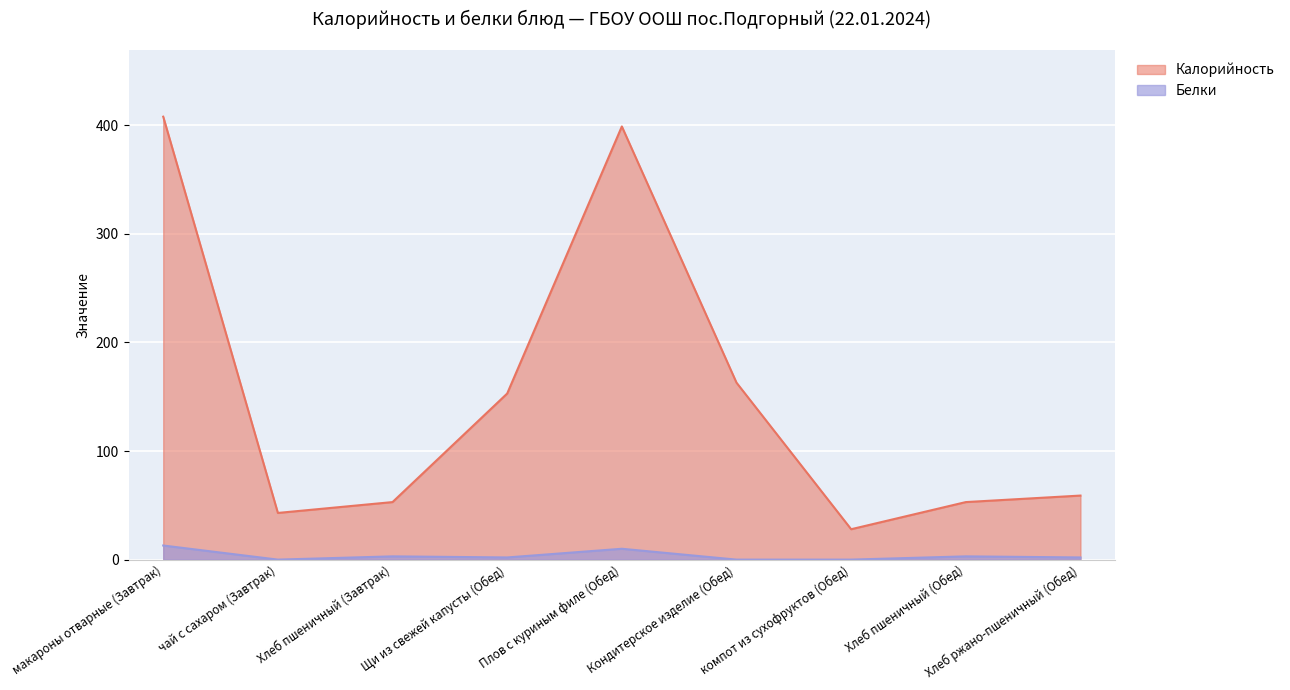

In Калорийность, how many points are higher than both neighbors (excluding endpoints)?

1